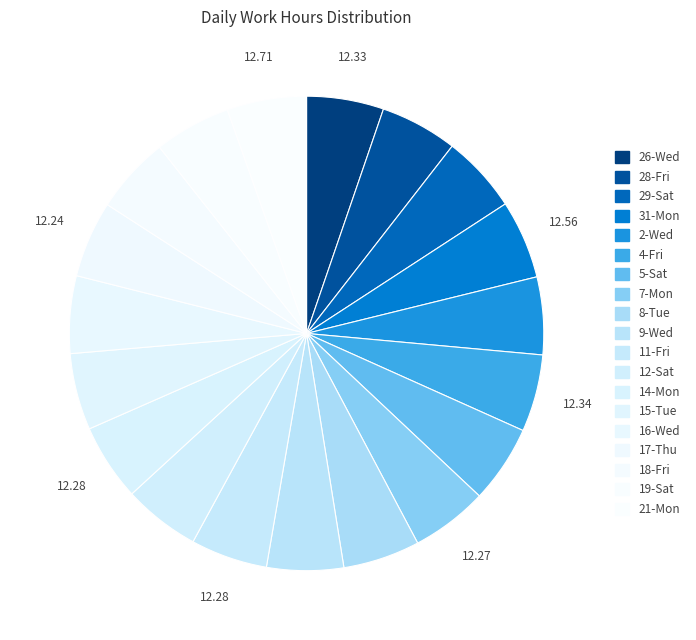

Count the number of slices in the pie.

19